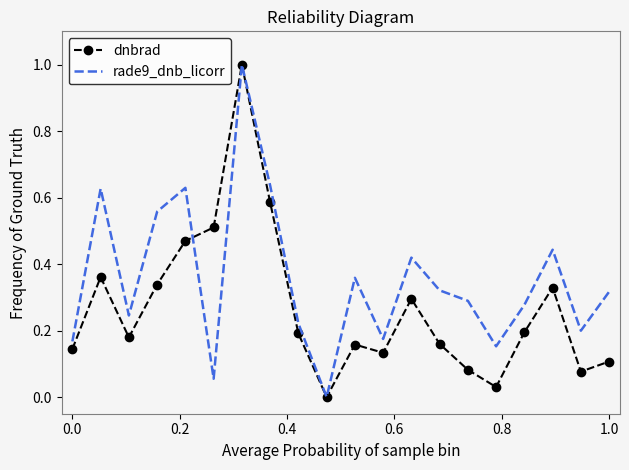

Rank the series by their average value, from lowest to highest.

dnbrad, rade9_dnb_licorr